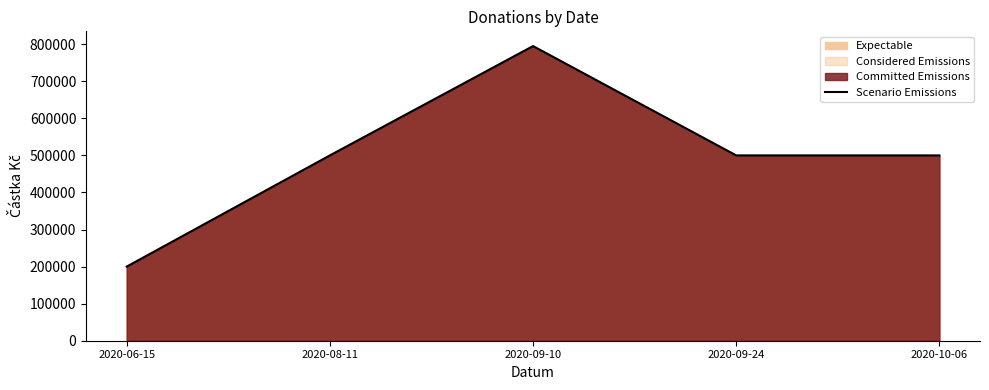

What is the change in value from 2020-09-10 to 2020-09-24?

-295000